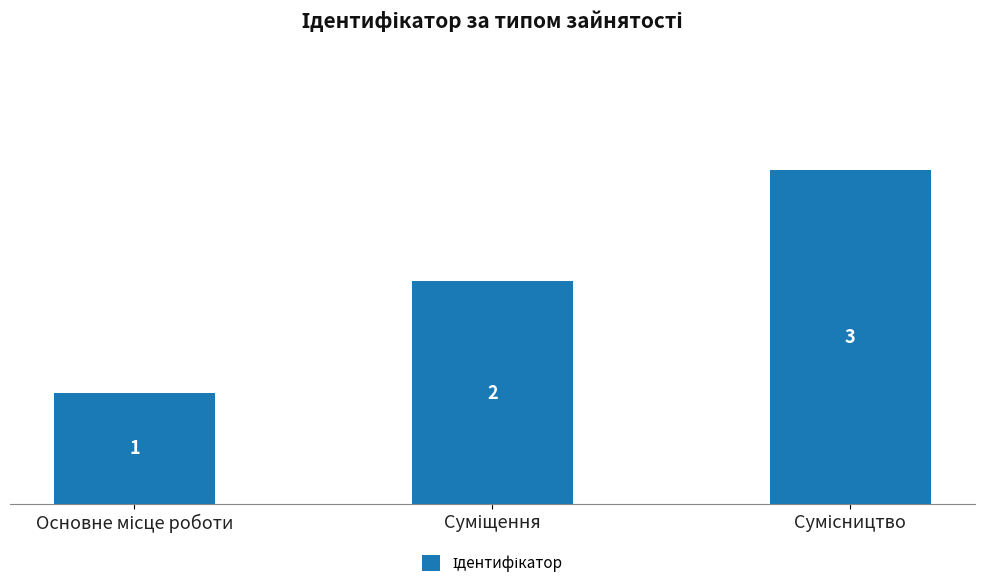

How many categories are shown in the chart?

3